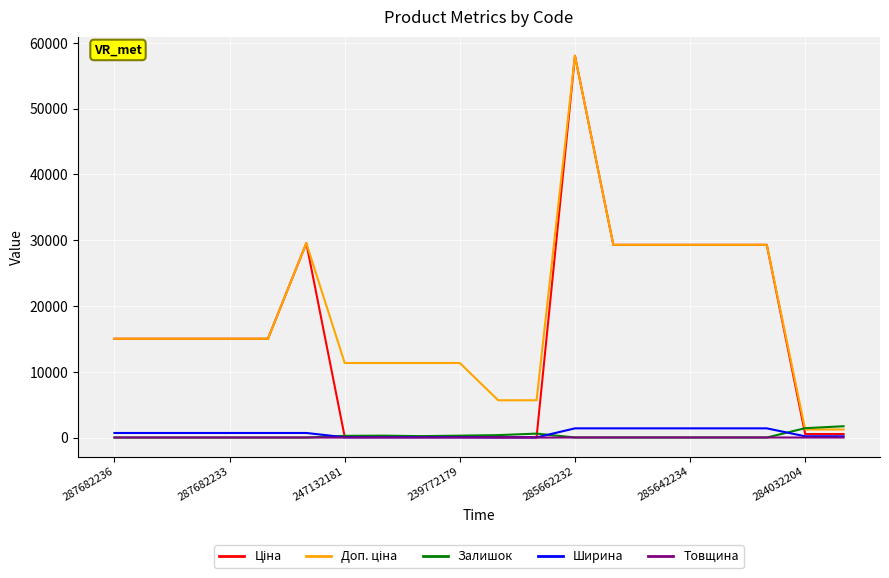

What is the highest value of the Залишок series?

1721.0